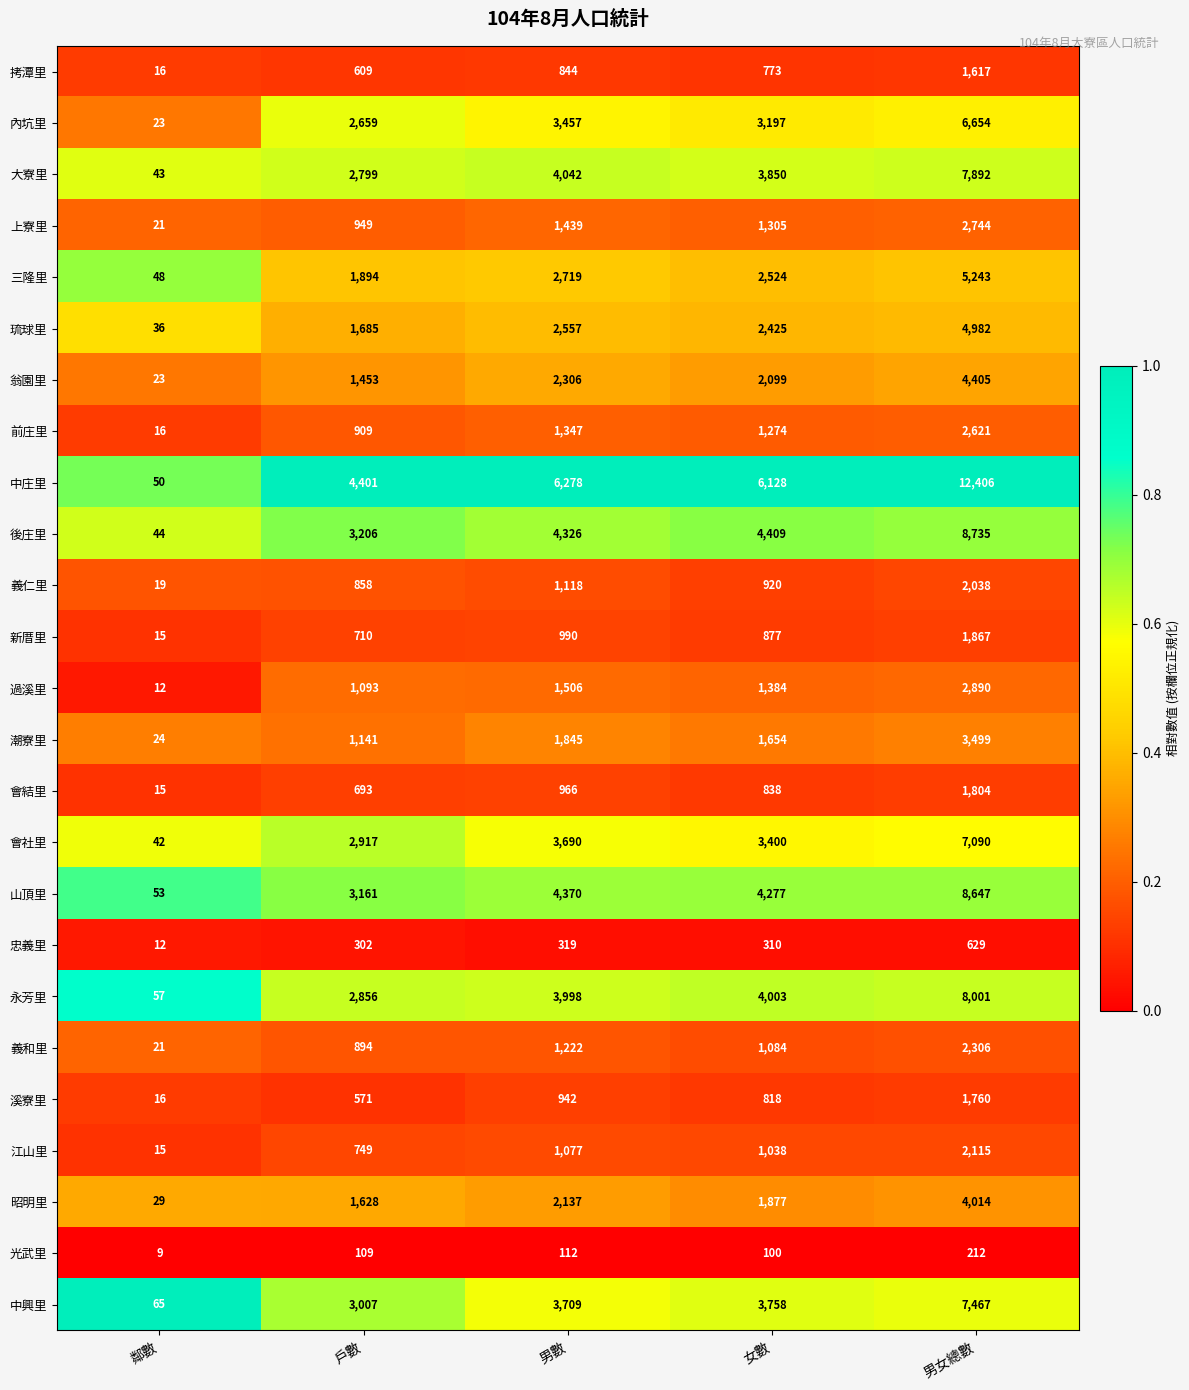

What is the difference between the highest and lowest values at 戶數?

4292